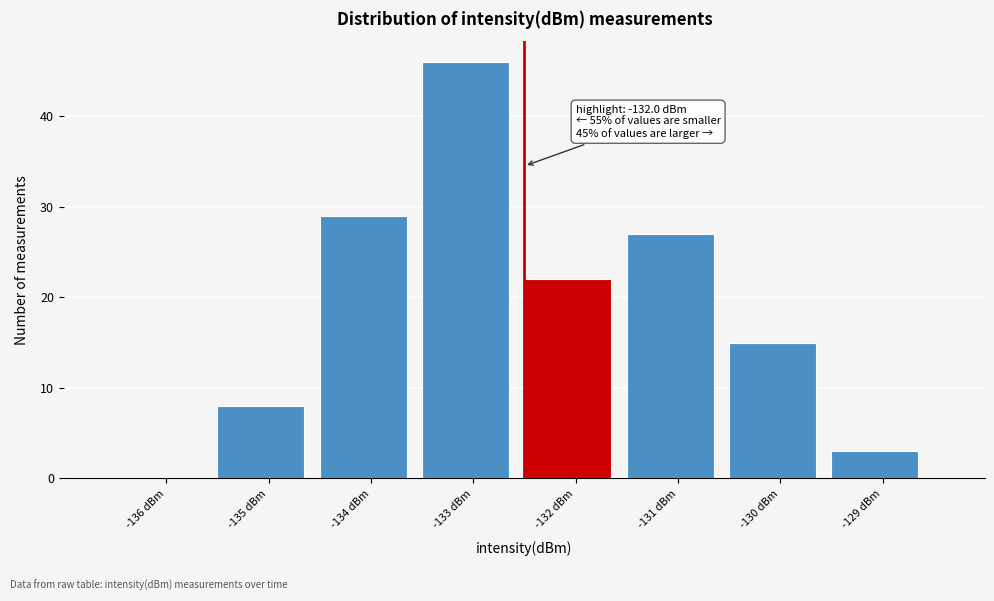

Reading left to right, list all the values displayed in this chart.

-136 dBm=0	-135 dBm=8	-134 dBm=29	-133 dBm=46	-132 dBm=22	-131 dBm=27	-130 dBm=15	-129 dBm=3